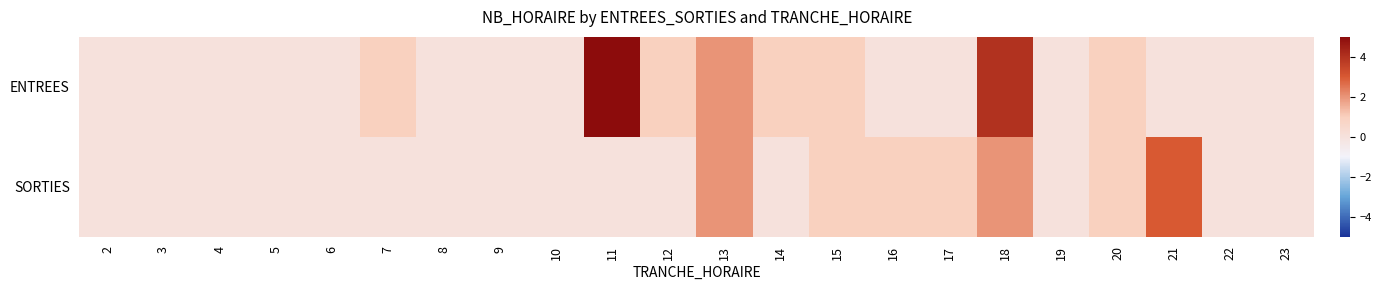

How many categories are shown in the chart?

22